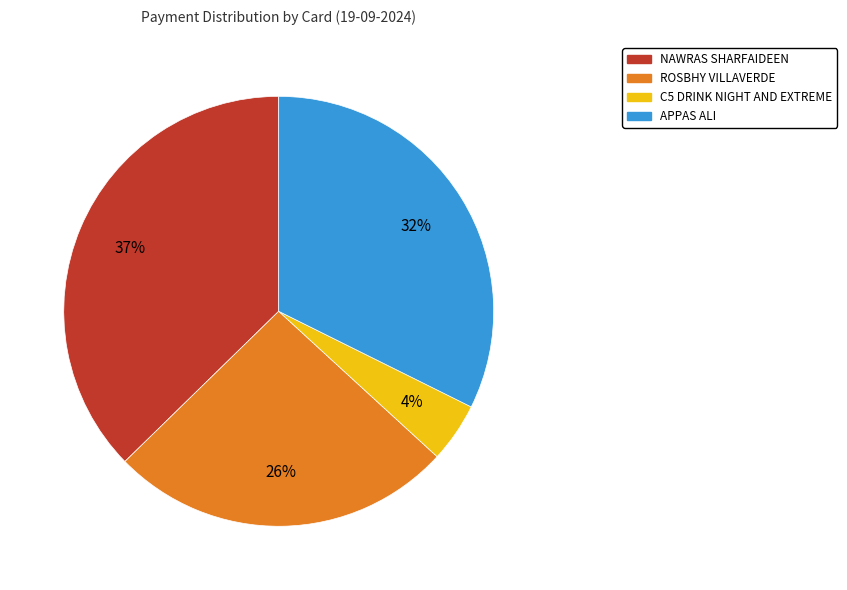

How many slices are in this pie chart?

4